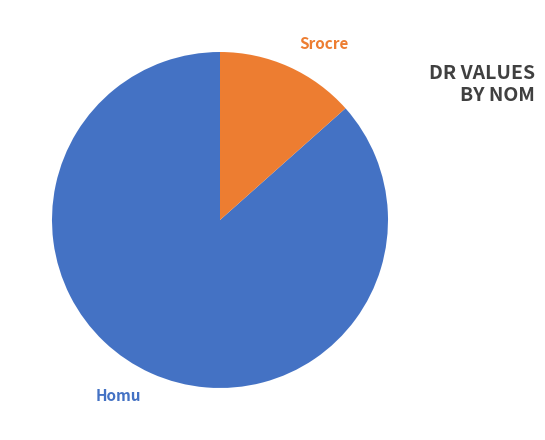

Which category accounts for the majority?

Homu